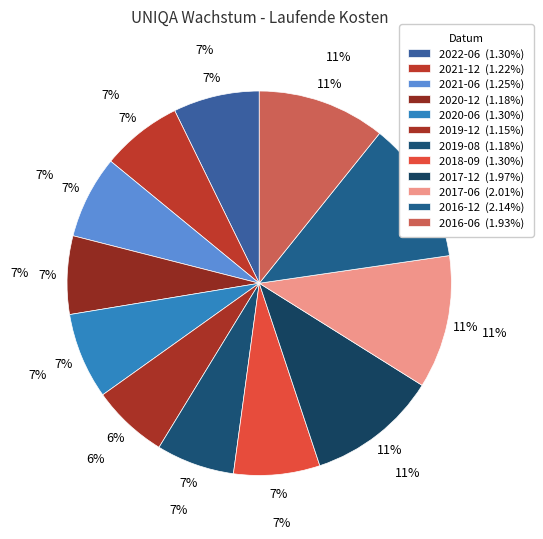

Does 2020-06 represent more than half of the total?

No